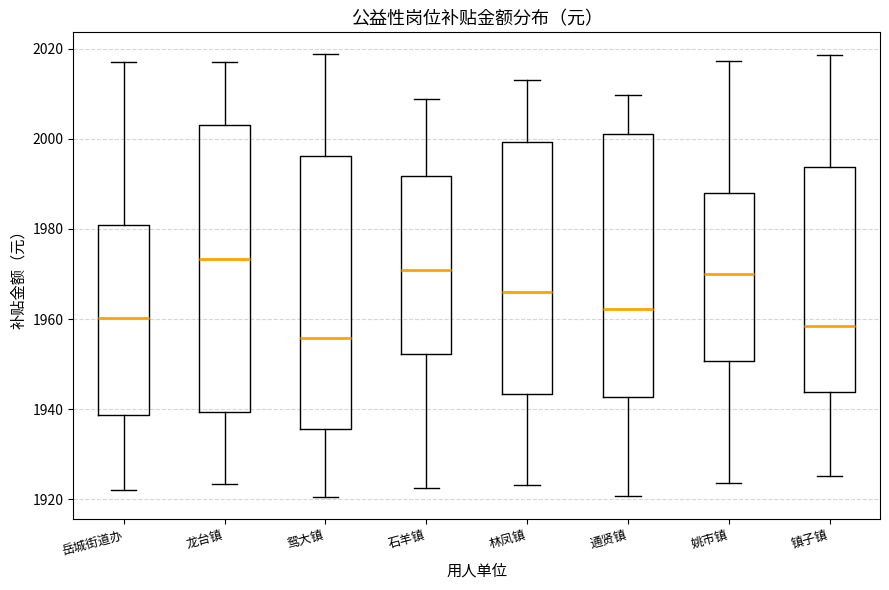

Which box is the tallest, from its lower edge to its upper edge?

龙台镇